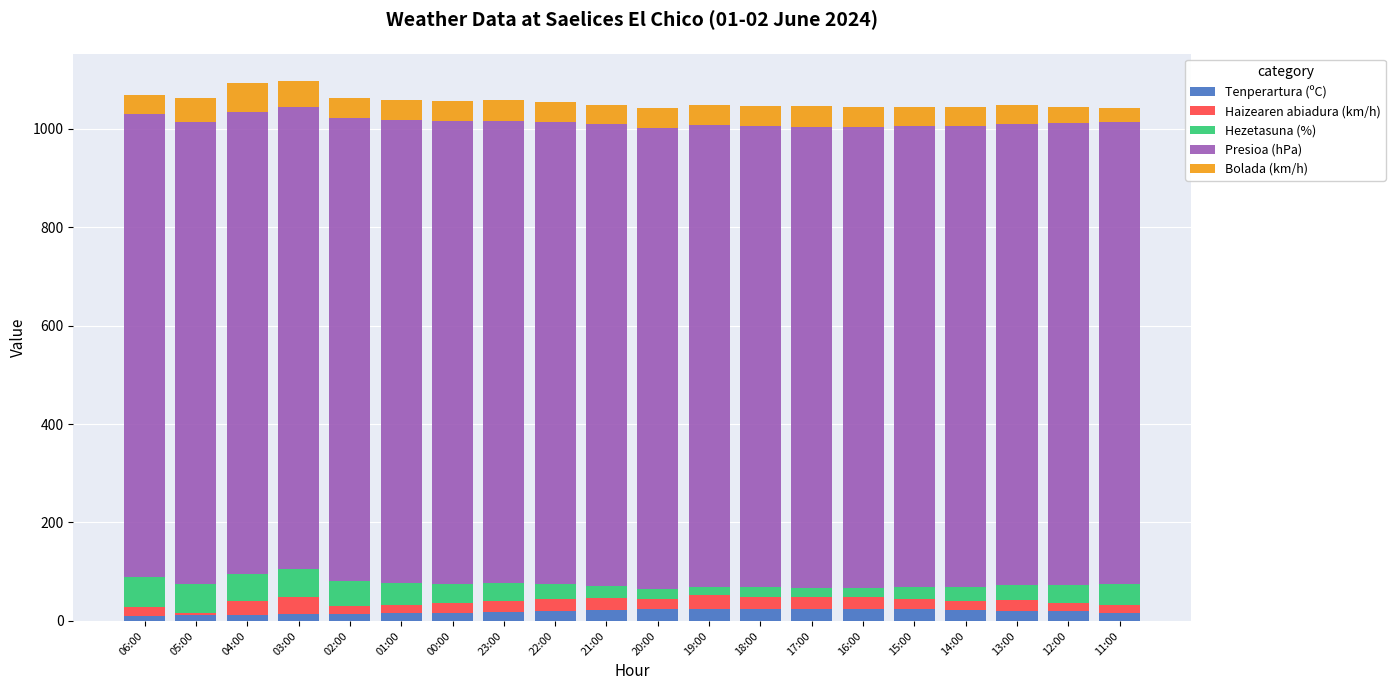

What is the minimum value for Tenperartura (ºC)?

11.0